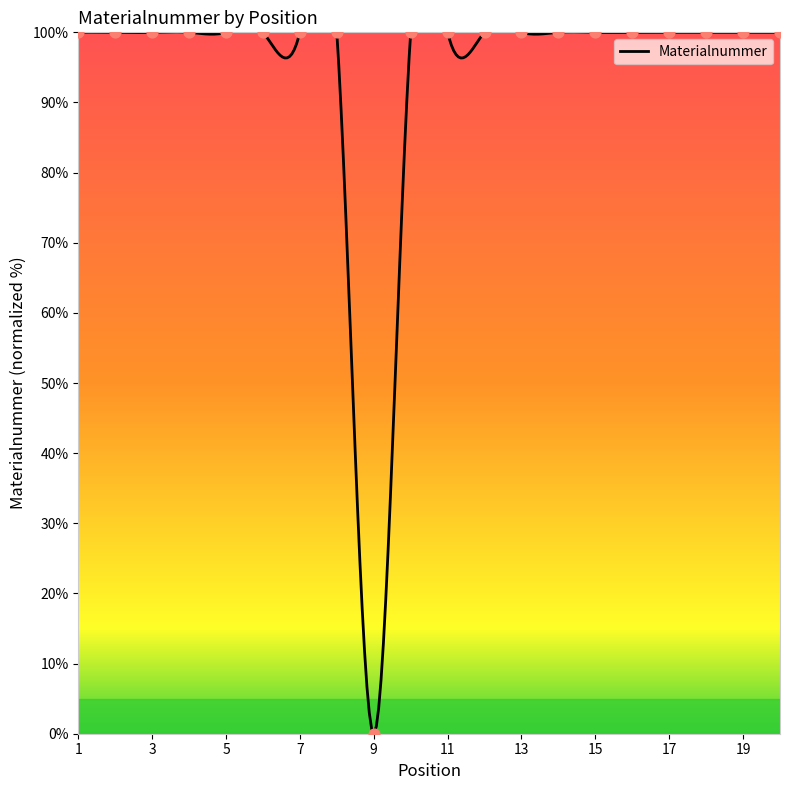

Which has a higher value, 4 or 11?

11